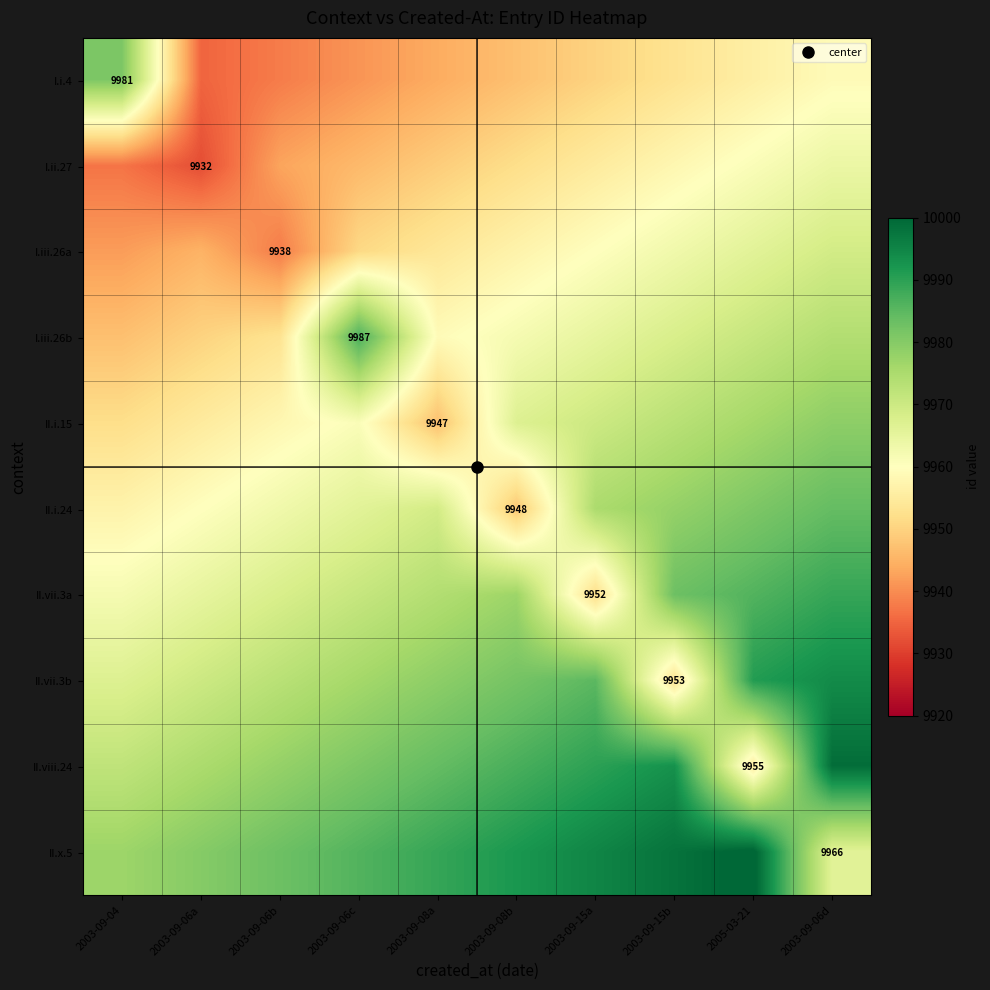

Rank the series at 2005-03-21 from lowest to highest value.

II.viii.24, I.i.4, I.ii.27, I.iii.26a, I.iii.26b, II.i.15, II.i.24, II.vii.3a, II.vii.3b, II.x.5